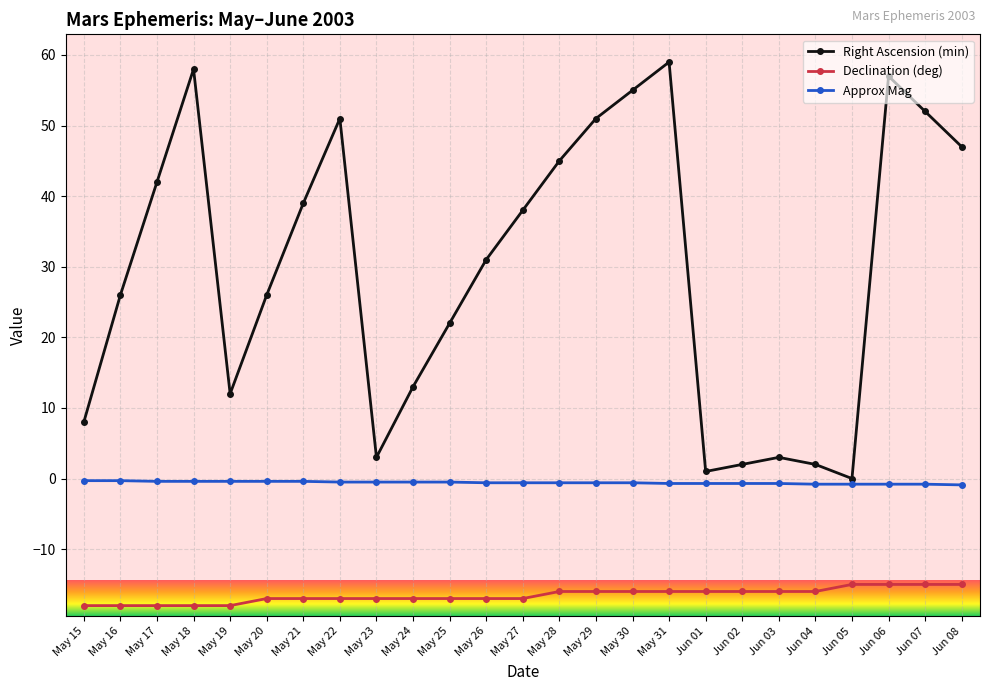

What is the smallest value displayed?

-18.0